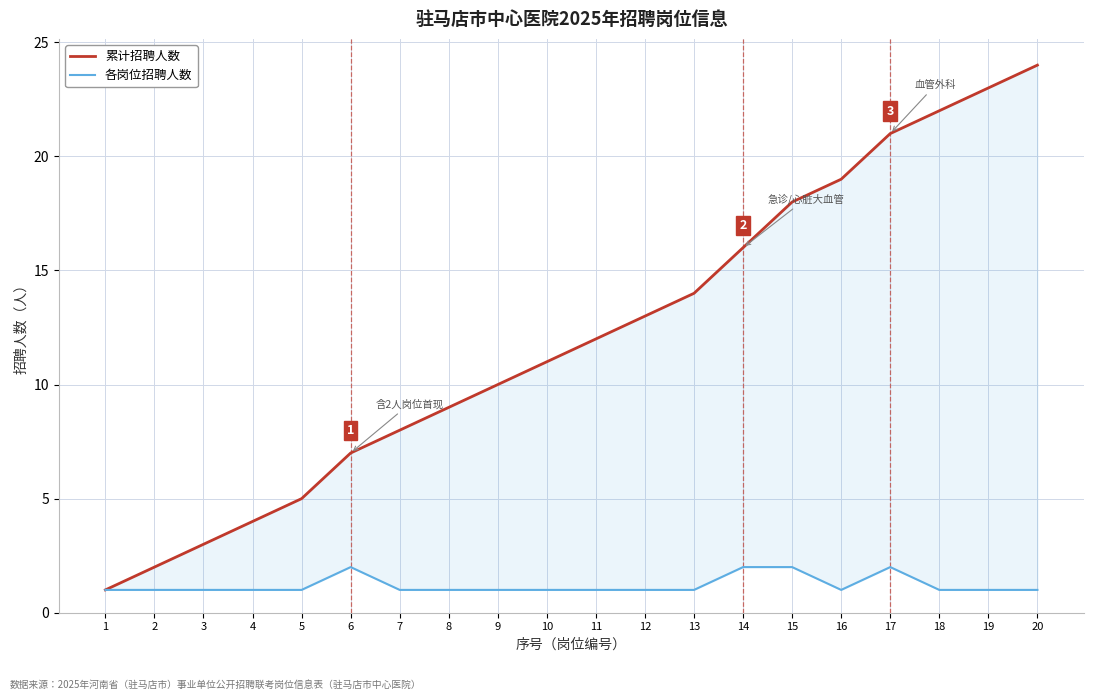

At which category does 各岗位招聘人数 reach its first local peak?

6